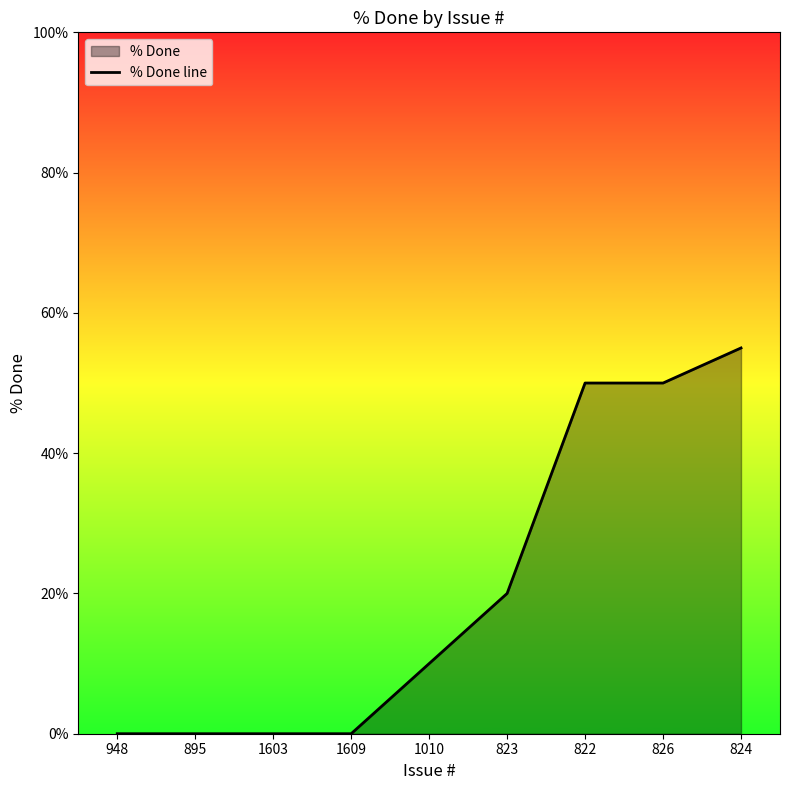

What is the label of the 6th point from the left?

823